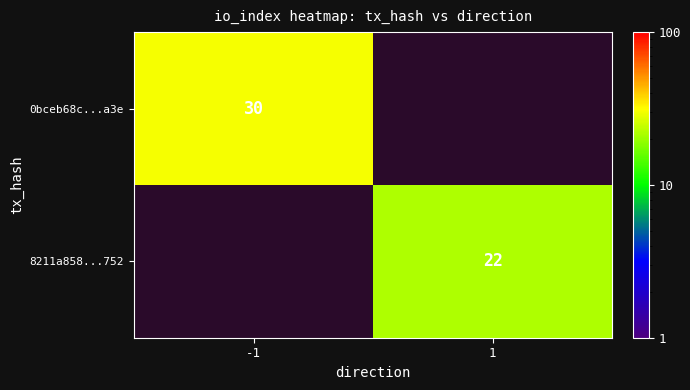

The 8211a858...752 series shows 35 at 1. True or false?

False